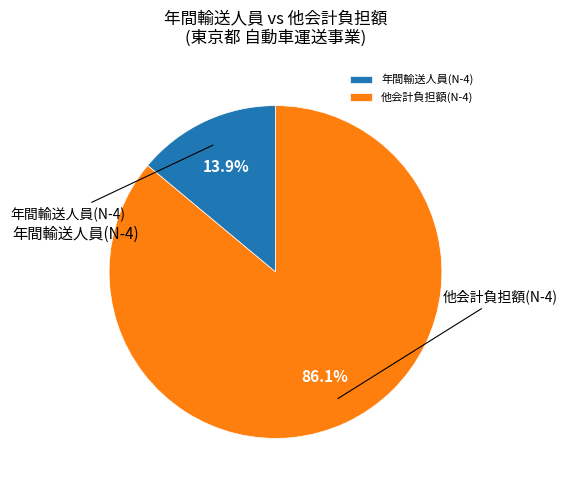

True or false: 他会計負担額(N-4) accounts for 86% of the total.

True